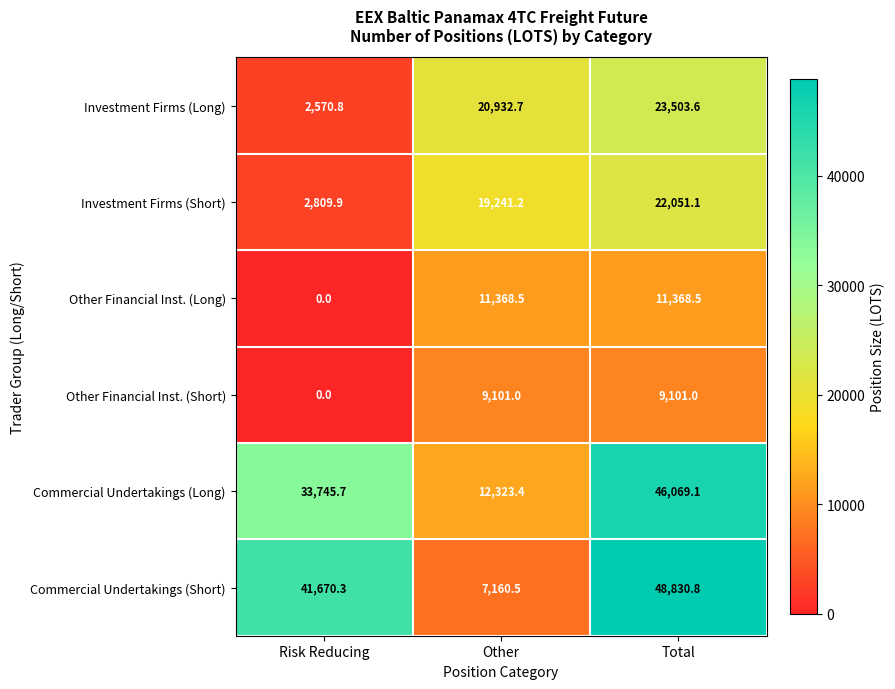

At how many categories does at least one series exceed 32555?

2